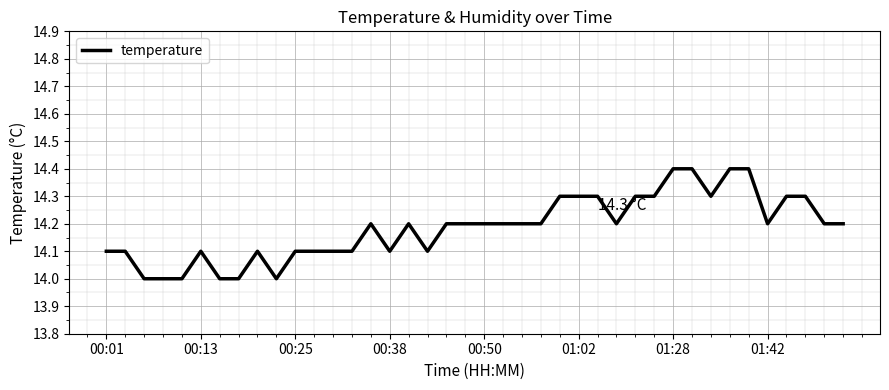

What is the minimum value shown in the chart?

14.0